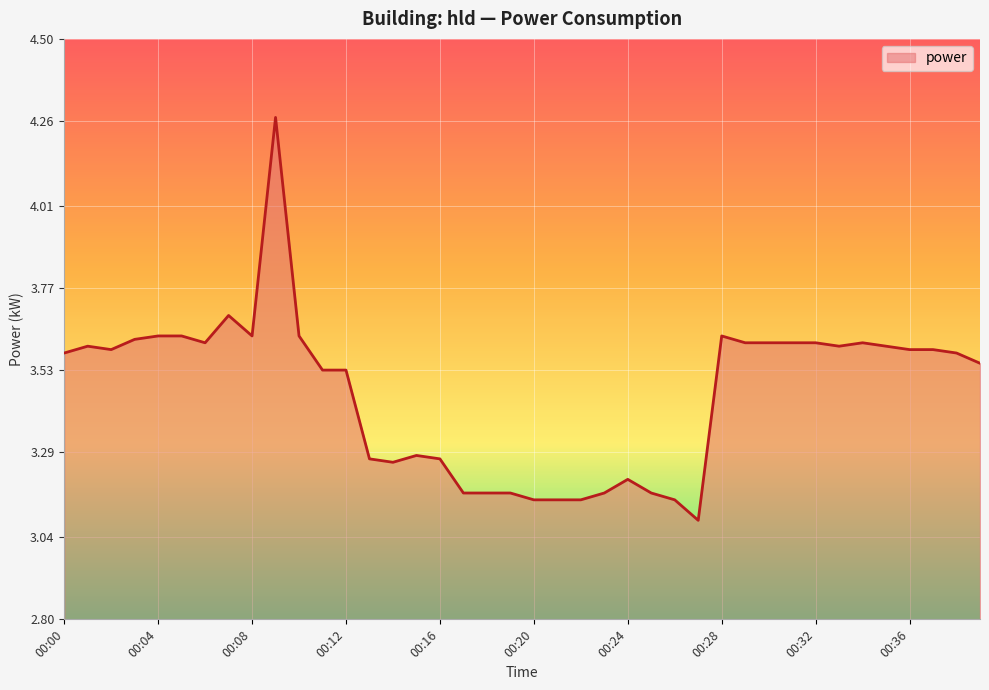

What is the difference between the maximum and minimum values?

1.2